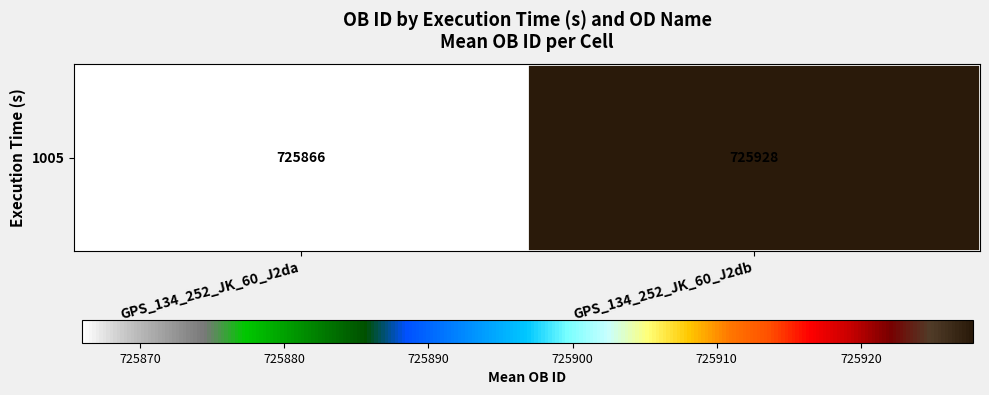

Which has a higher value, GPS_134_252_JK_60_J2da or GPS_134_252_JK_60_J2db?

GPS_134_252_JK_60_J2db